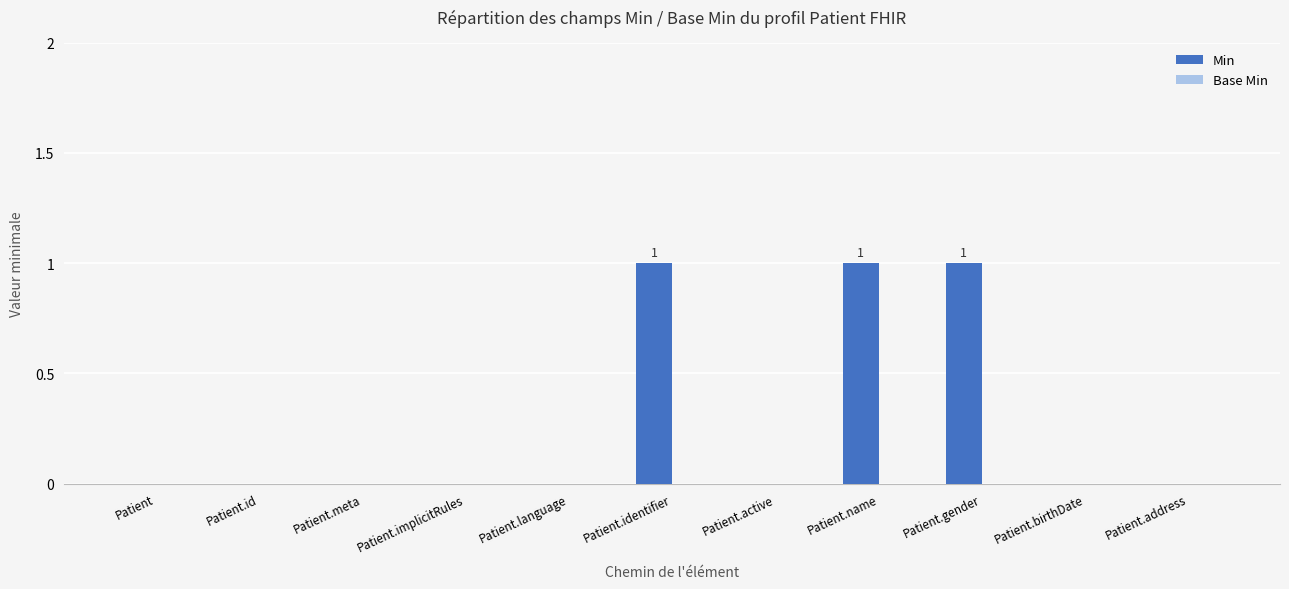

Between Patient.gender and Patient.active, which is larger?

Patient.gender